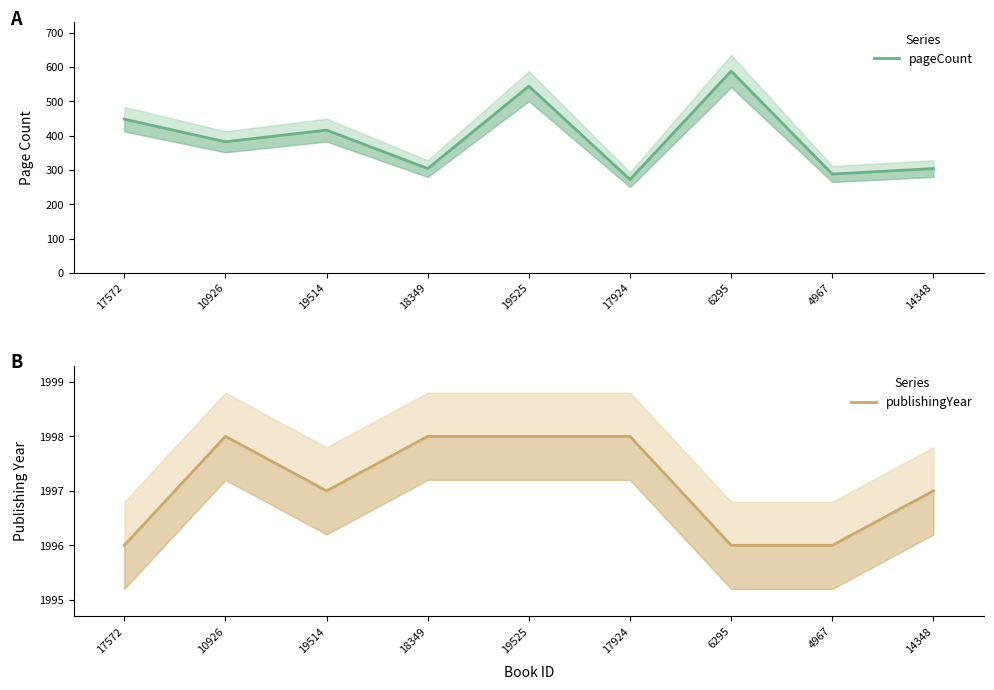

Is the value of pageCount at 17924 greater than the value of publishingYear at 10926?

No